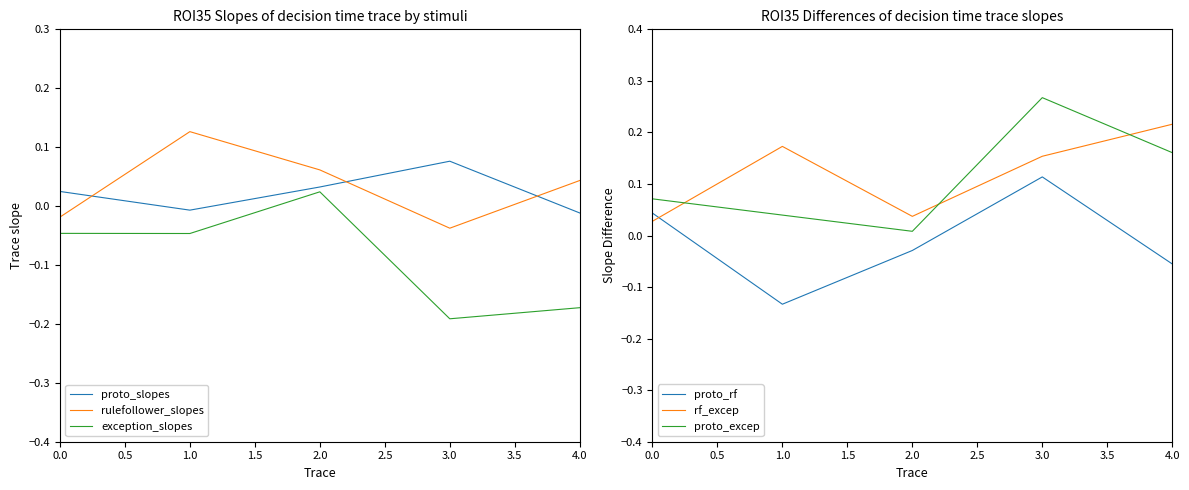

Is the value of exception_slopes at 2.0 greater than the value of rulefollower_slopes at 2.0?

No